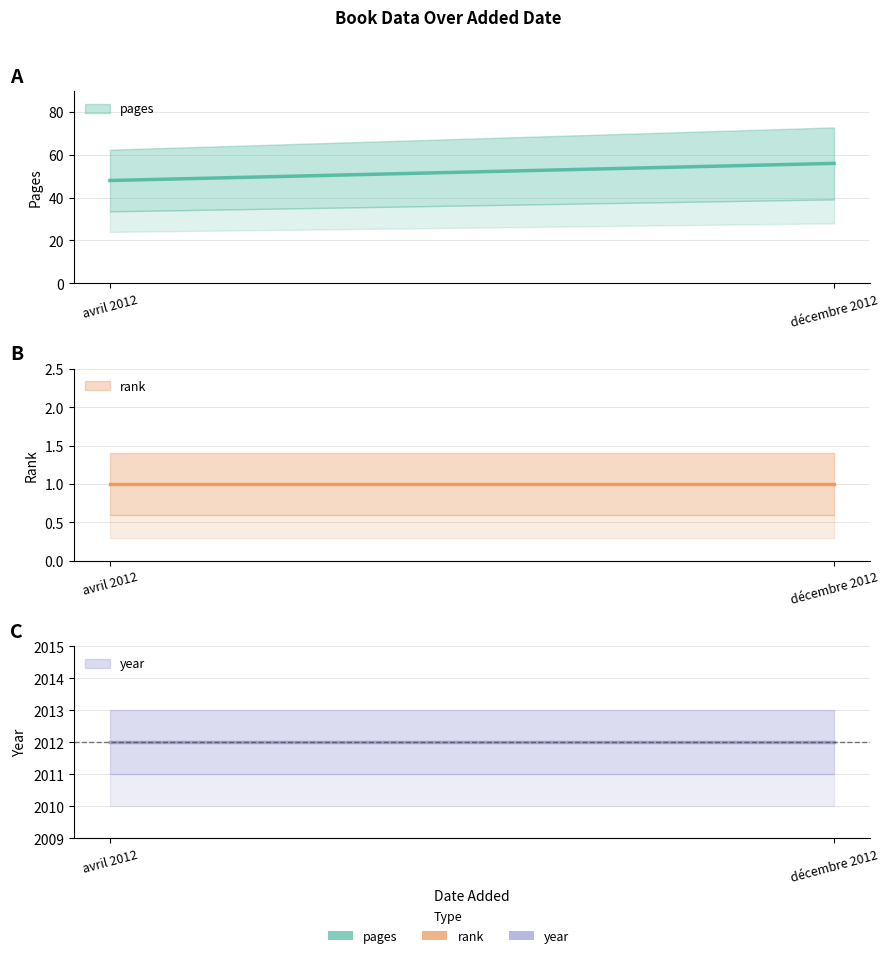

At which category is the sum across all series the highest?

décembre 2012